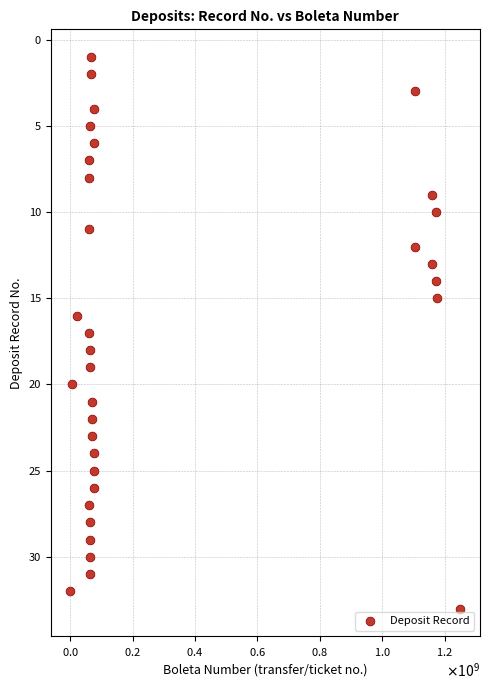

What is the range of Y values (max minus min)?

32